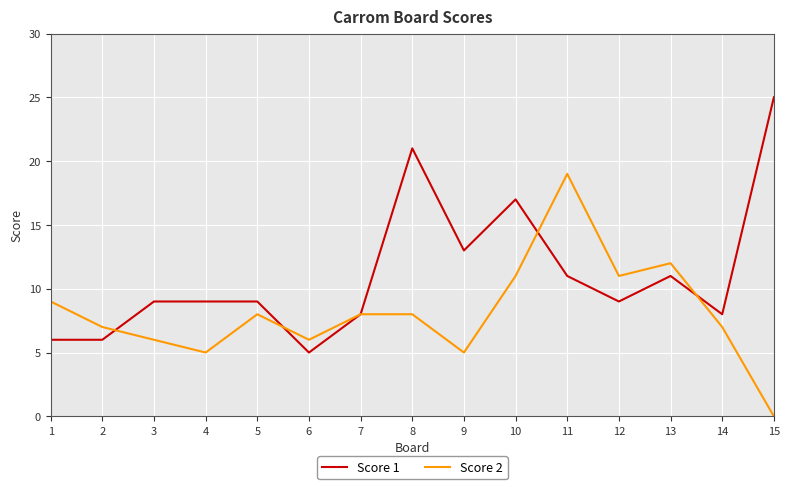

Reading right to left, list all the values displayed in this chart.

Score 1: 25	8	11	9	11	17	13	21	8	5	9	9	9	6	6
Score 2: 0	7	12	11	19	11	5	8	8	6	8	5	6	7	9